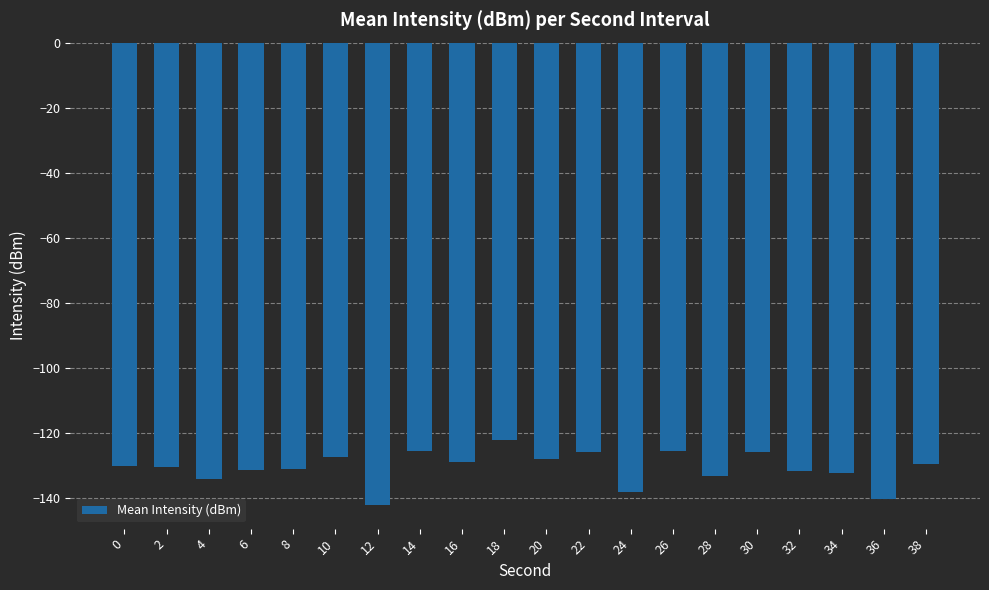

What is the value of the 7th bar from the left?

-142.3